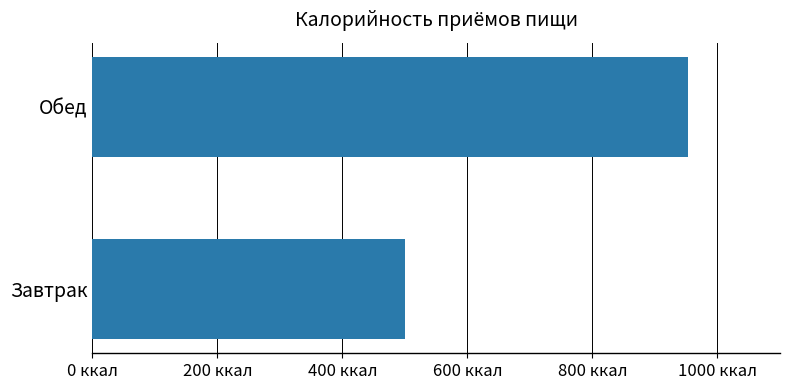

At which label is the value closest to 726?

Завтрак